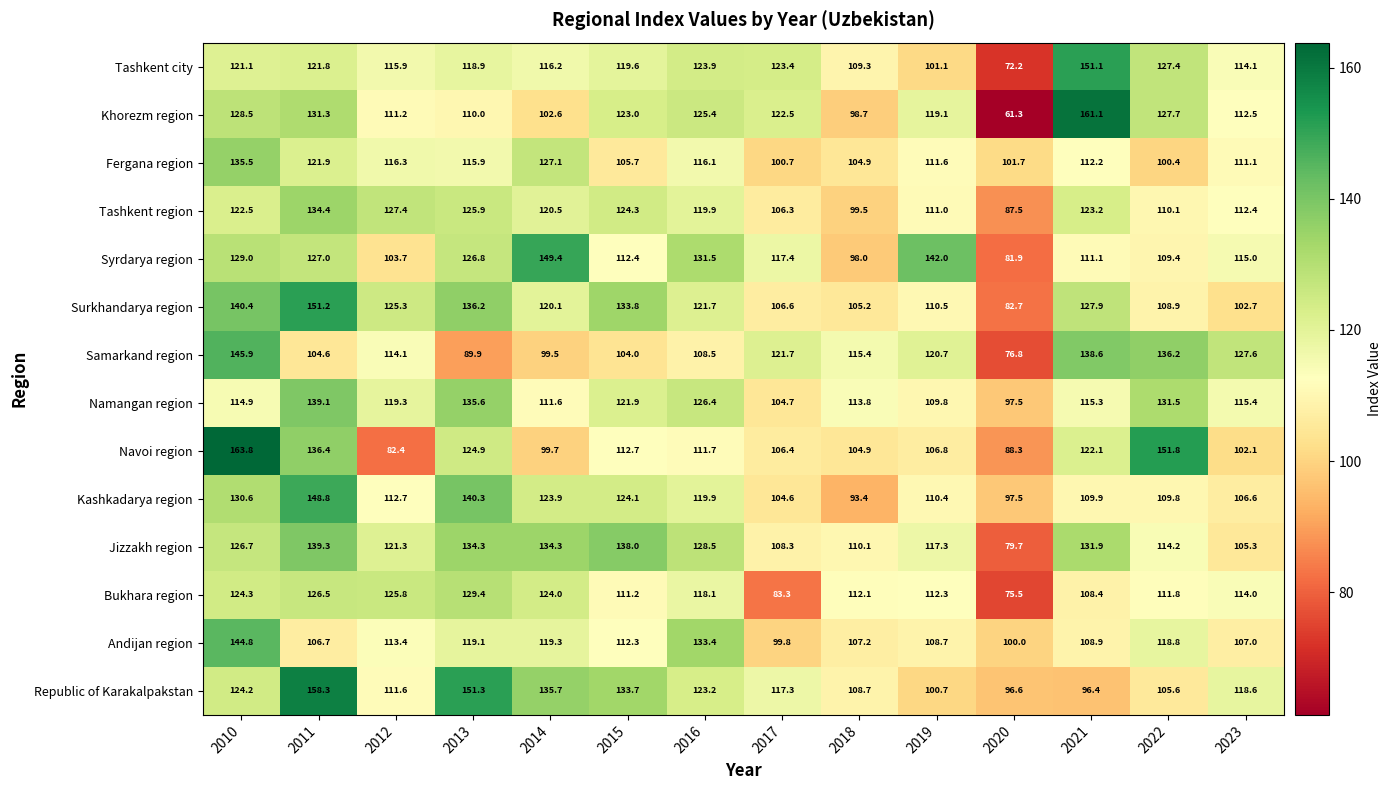

At how many categories does at least one series exceed 90?

14